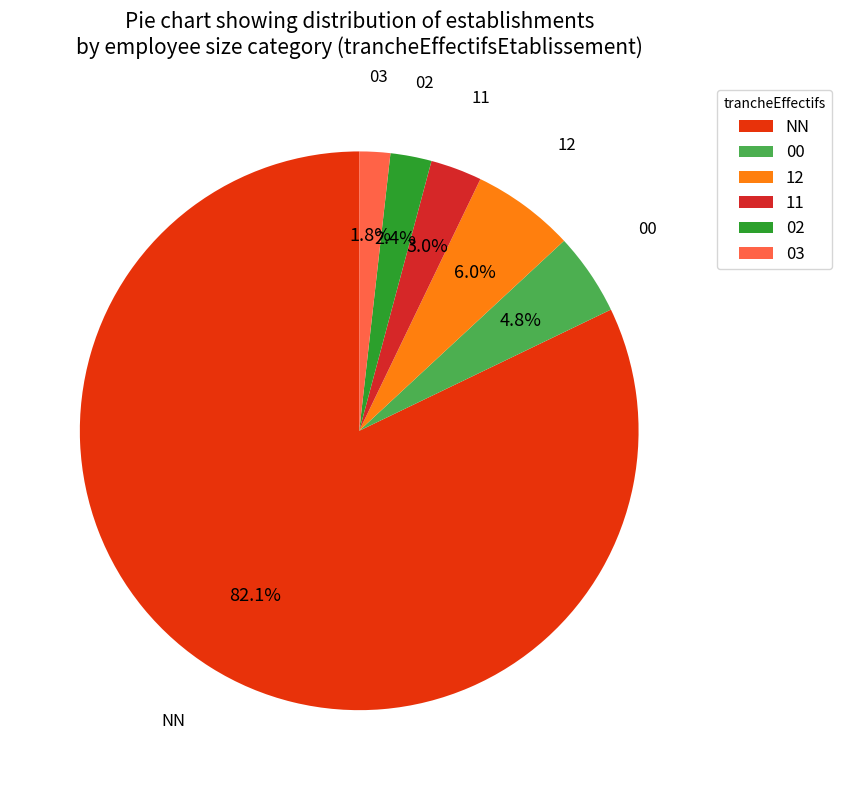

Which slice is the largest?

NN